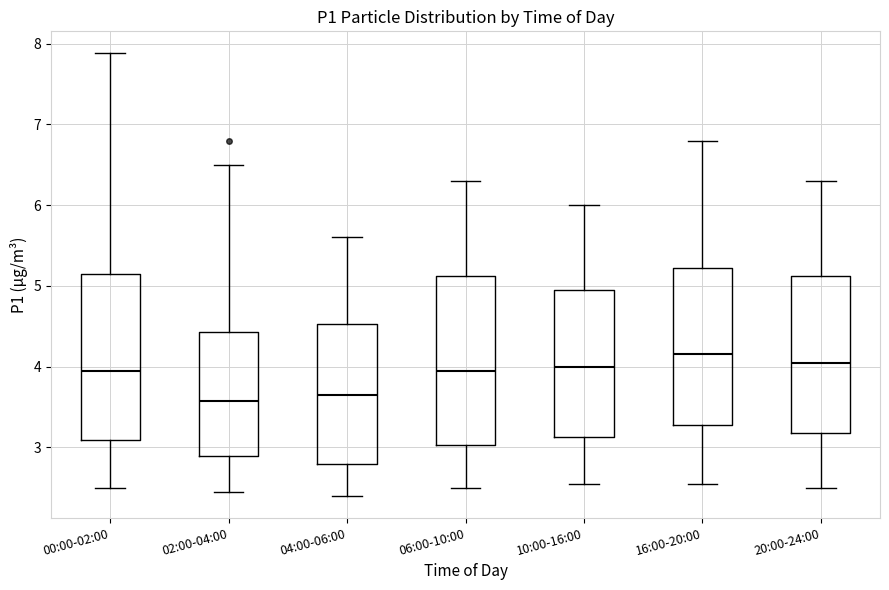

Reading left to right, transcribe this box plot: for each box, give where its median line is, the range the box spans, and where its two whiskers end, as read against the y-axis. The values are not printed on the chart, so give them approximately, as read against the axis.

00:00-02:00: median 3.9, box 3.1 to 5.2, whiskers 2.5 to 7.9
02:00-04:00: median 3.6, box 2.9 to 4.4, whiskers 2.5 to 6.5
04:00-06:00: median 3.7, box 2.8 to 4.5, whiskers 2.4 to 5.6
06:00-10:00: median 4.0, box 3.0 to 5.1, whiskers 2.5 to 6.3
10:00-16:00: median 4.0, box 3.1 to 5.0, whiskers 2.6 to 6.0
16:00-20:00: median 4.2, box 3.3 to 5.2, whiskers 2.6 to 6.8
20:00-24:00: median 4.1, box 3.2 to 5.1, whiskers 2.5 to 6.3